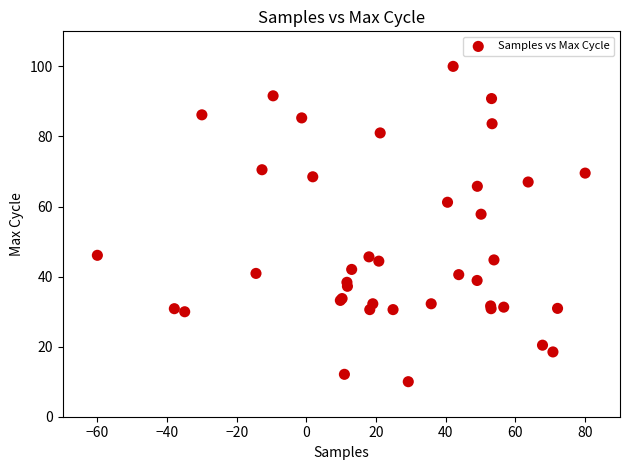

What Y value in the scatter plot is closest to 55?

57.8